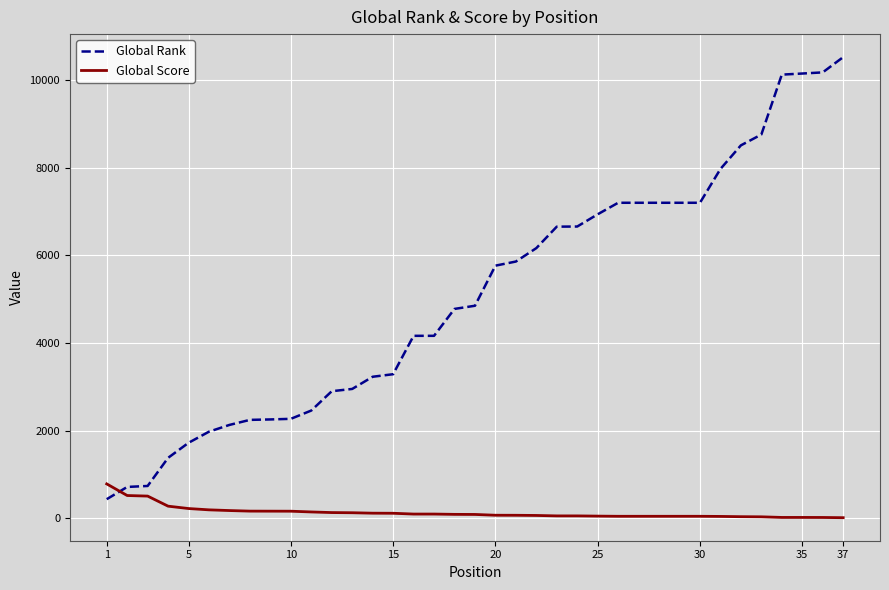

What are all the series names shown in the legend?

Global Rank, Global Score